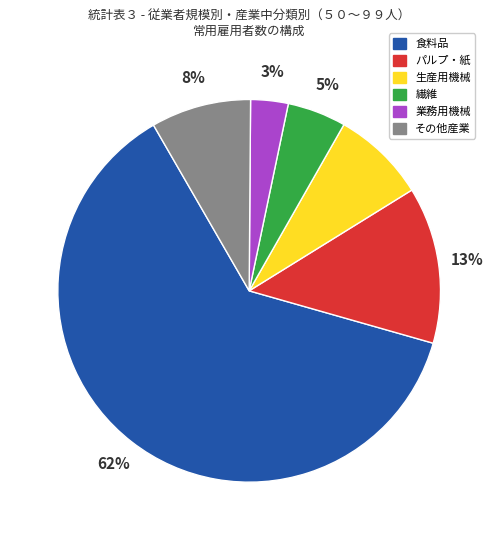

Which slice is the largest?

食料品